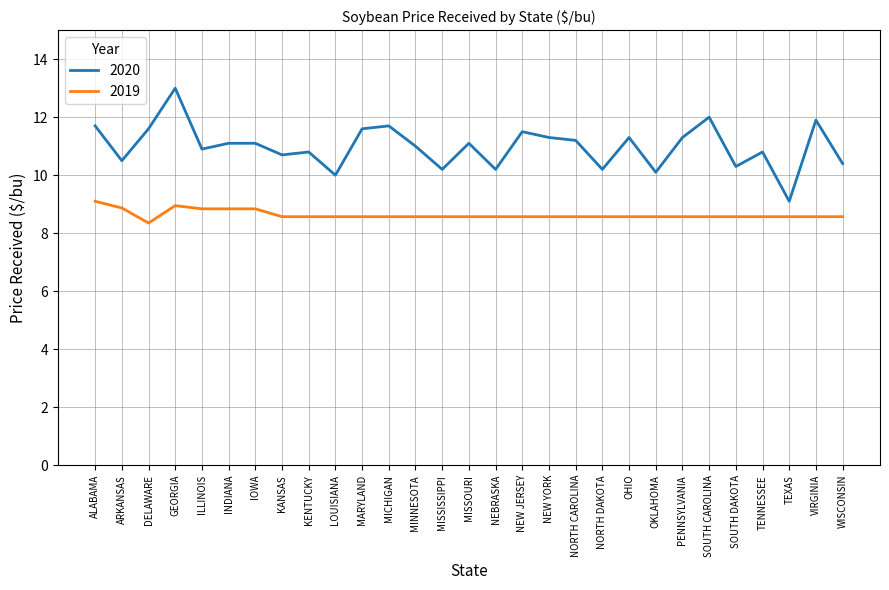

True or false: 2019 and 2020 intersect in this chart.

False